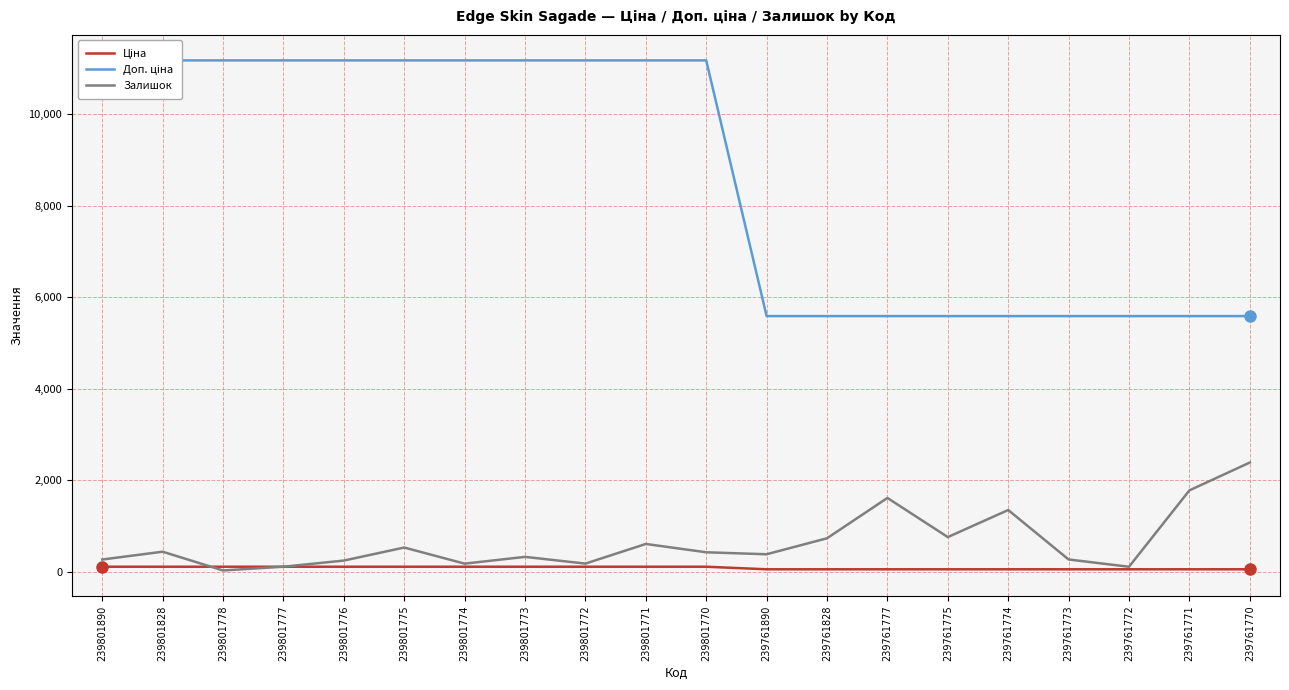

Reading left to right, what are all the values shown in this chart?

Ціна: 111.7	111.7	111.7	111.7	111.7	111.7	111.7	111.7	111.7	111.7	111.7	55.9	55.9	55.9	55.9	55.9	55.9	55.9	55.9	55.9
Доп. ціна: 11169.0	11169.0	11169.0	11169.0	11169.0	11169.0	11169.0	11169.0	11169.0	11169.0	11169.0	5585.0	5585.0	5585.0	5585.0	5585.0	5585.0	5585.0	5585.0	5585.0
Залишок: 269.0	440.0	30.0	112.0	246.0	531.0	179.0	327.0	180.0	609.0	427.0	384.0	733.0	1614.0	759.0	1350.0	270.0	111.0	1779.0	2387.0